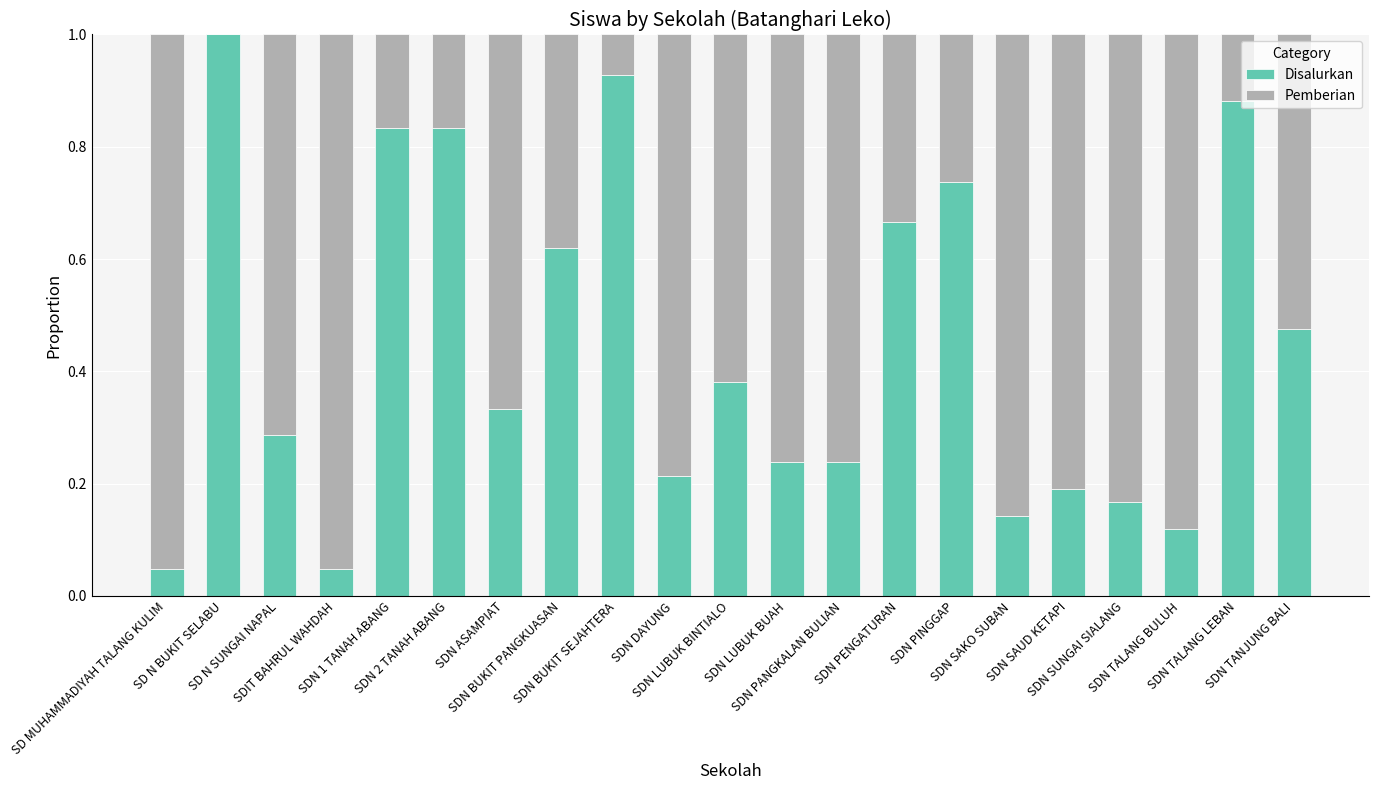

What is the total value across all series at SDN PANGKALAN BULIAN?

1.0